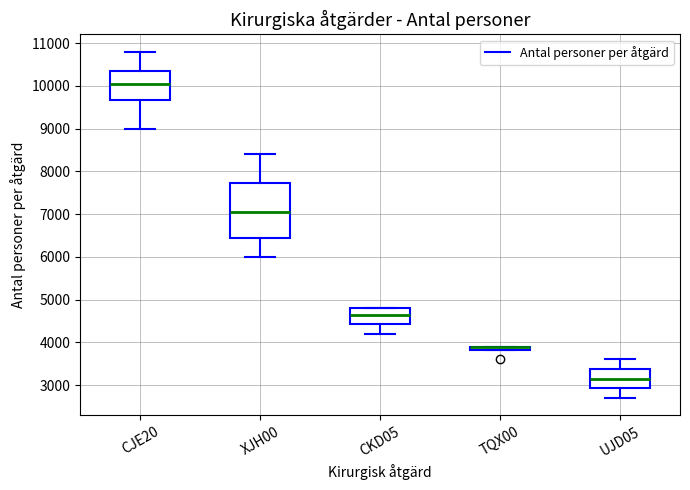

Where is the upper edge of the box for UJD05 on the y-axis? The values are not printed on the chart, so give them approximately, as read against the axis.

3400